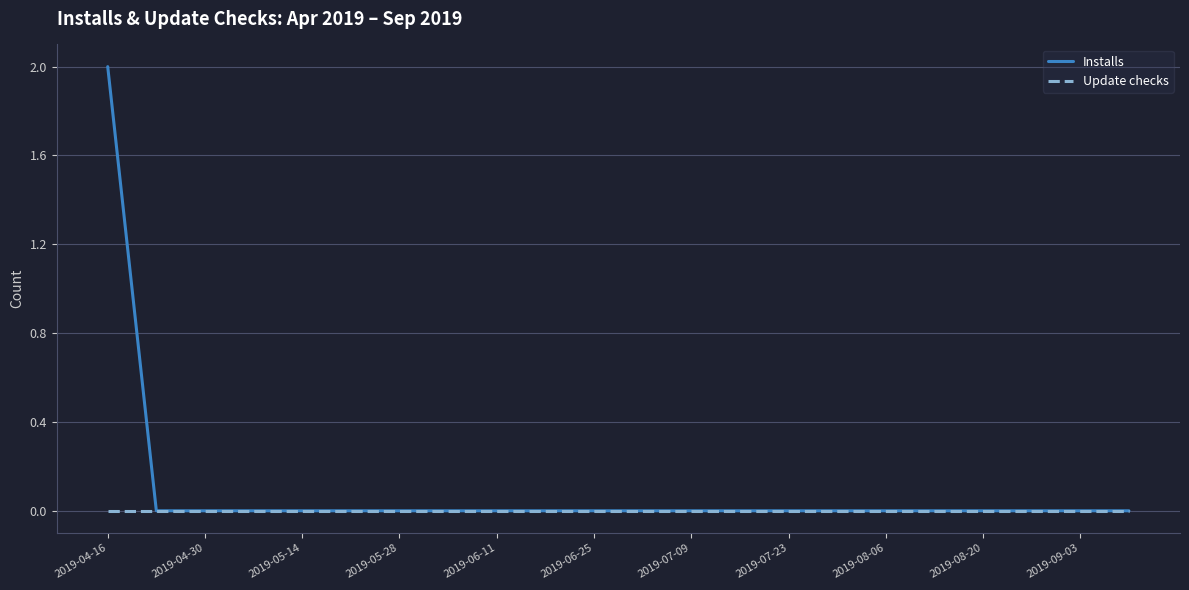

Rank the series by their average value, from highest to lowest.

Installs, Update checks